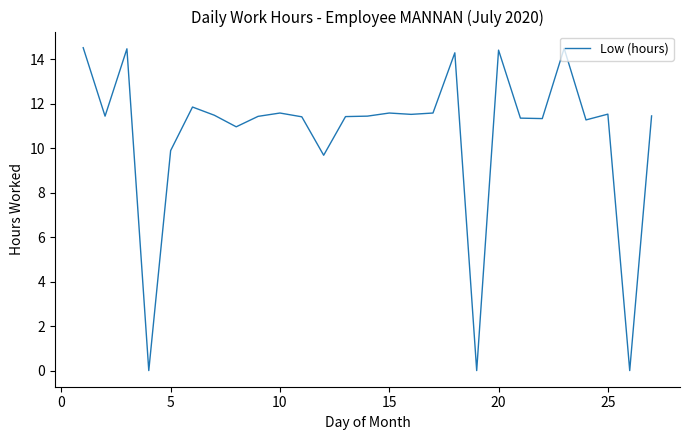

What is the greatest value displayed?

14.5